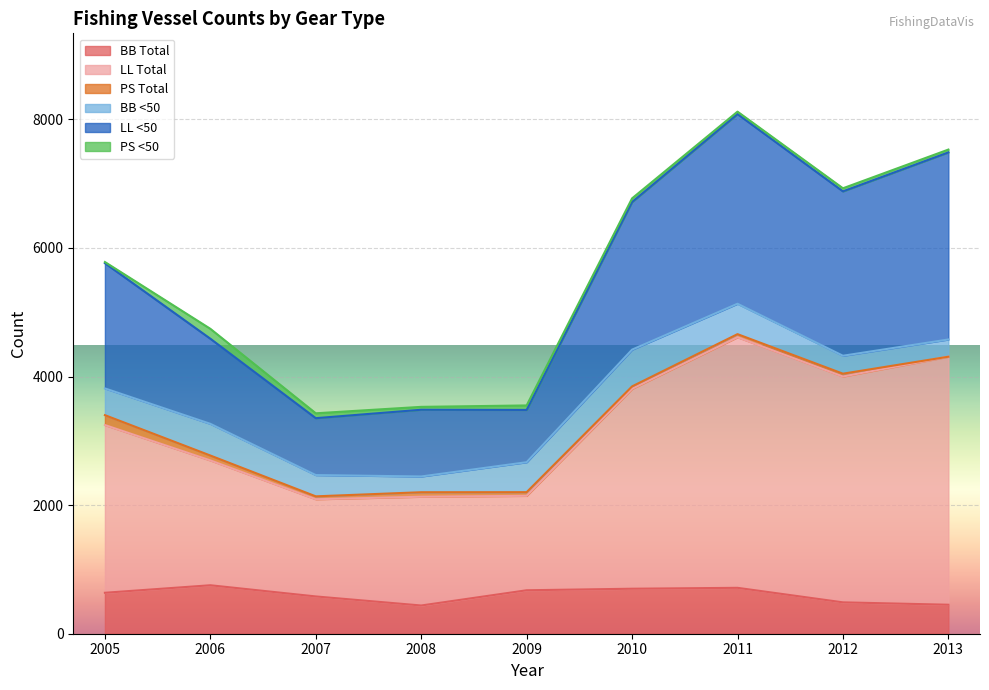

Is it true that BB Total equals 676 at 2009?

True